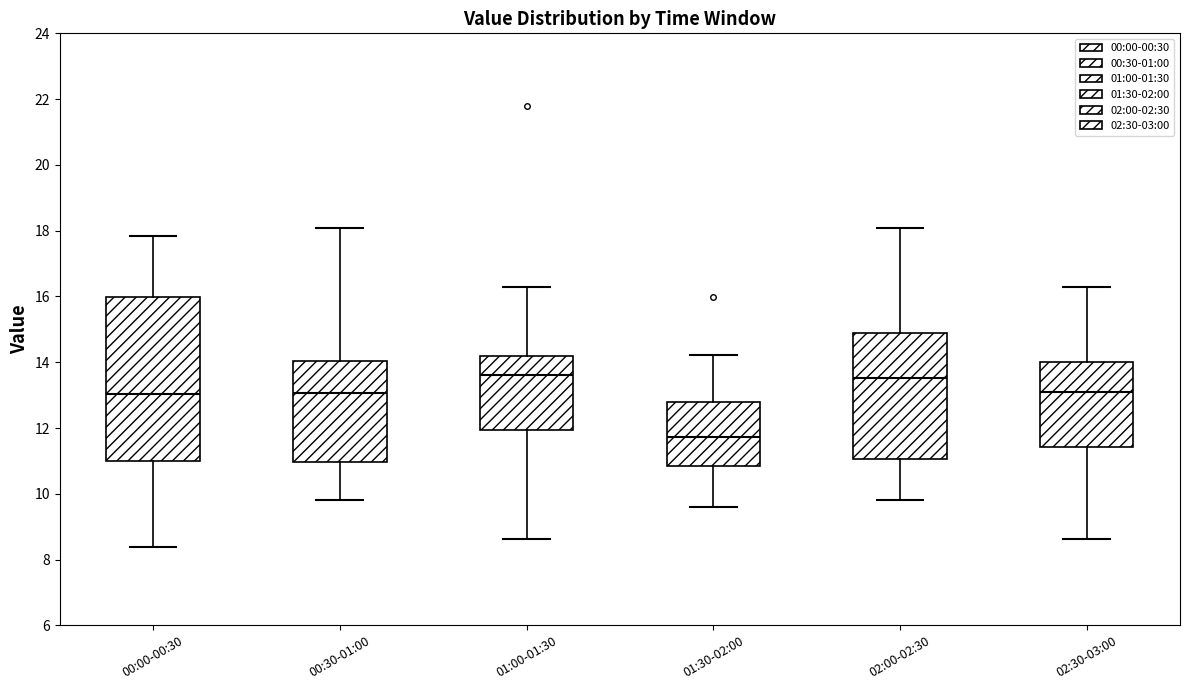

Which box's median line is the lowest?

01:30-02:00